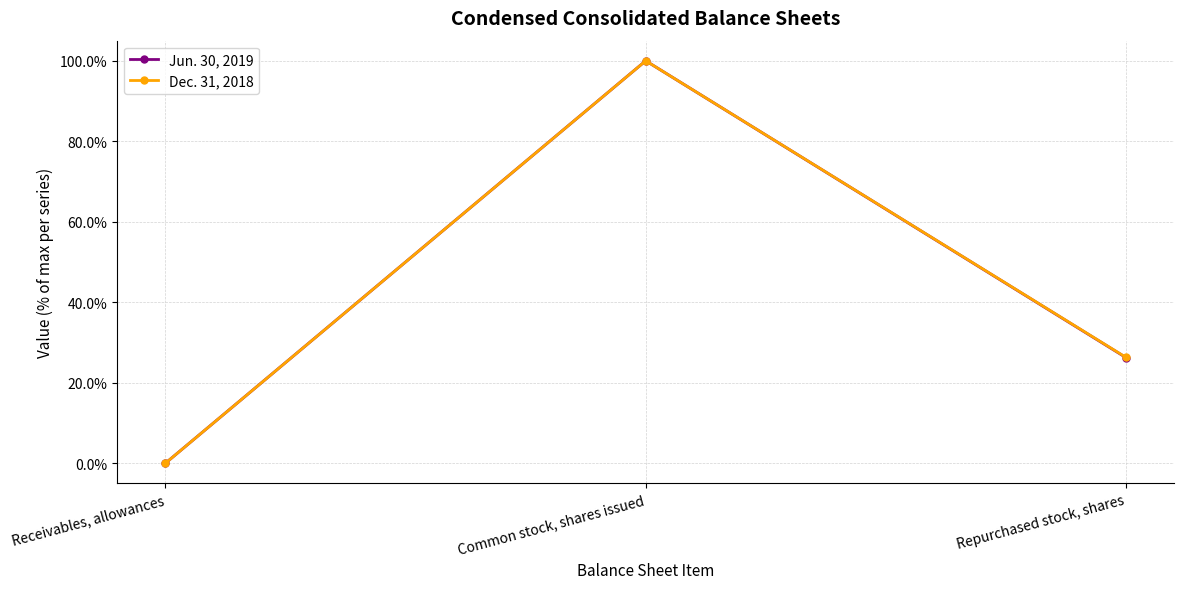

What is the sum of the Dec. 31, 2018 values at Repurchased stock, shares and Common stock, shares issued?

126.3